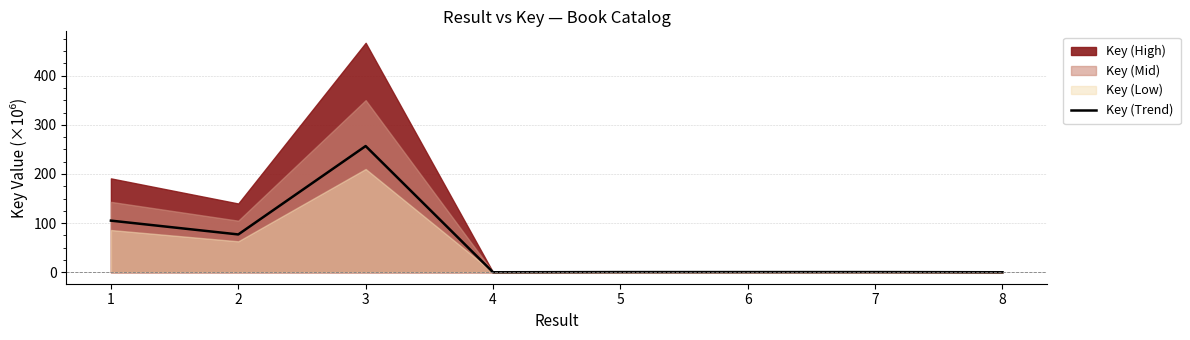

What is the average value?

55.0